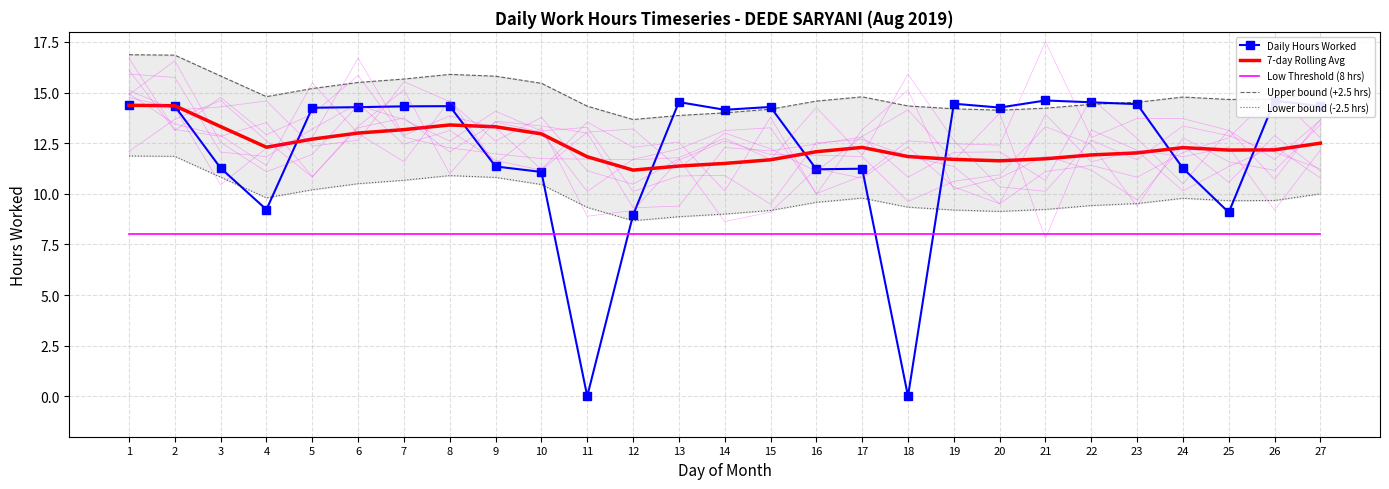

At which label is Daily Hours Worked closest to 7?

12